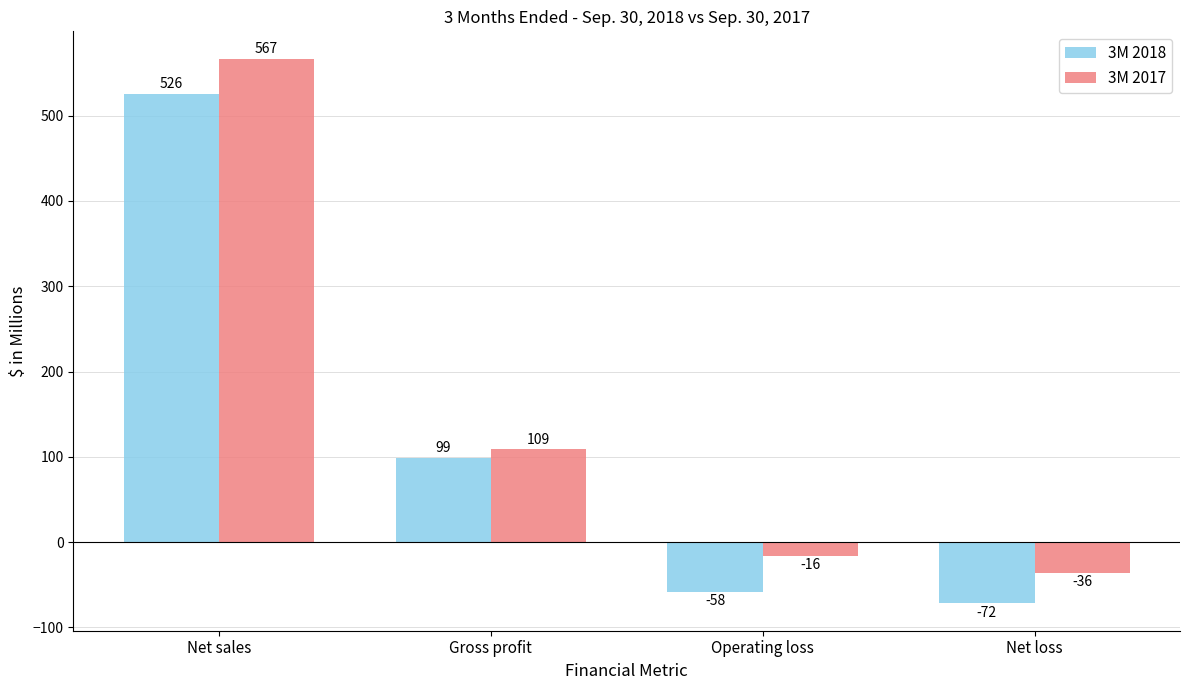

Between Net sales and Net loss, which series saw the biggest shift?

3M 2017